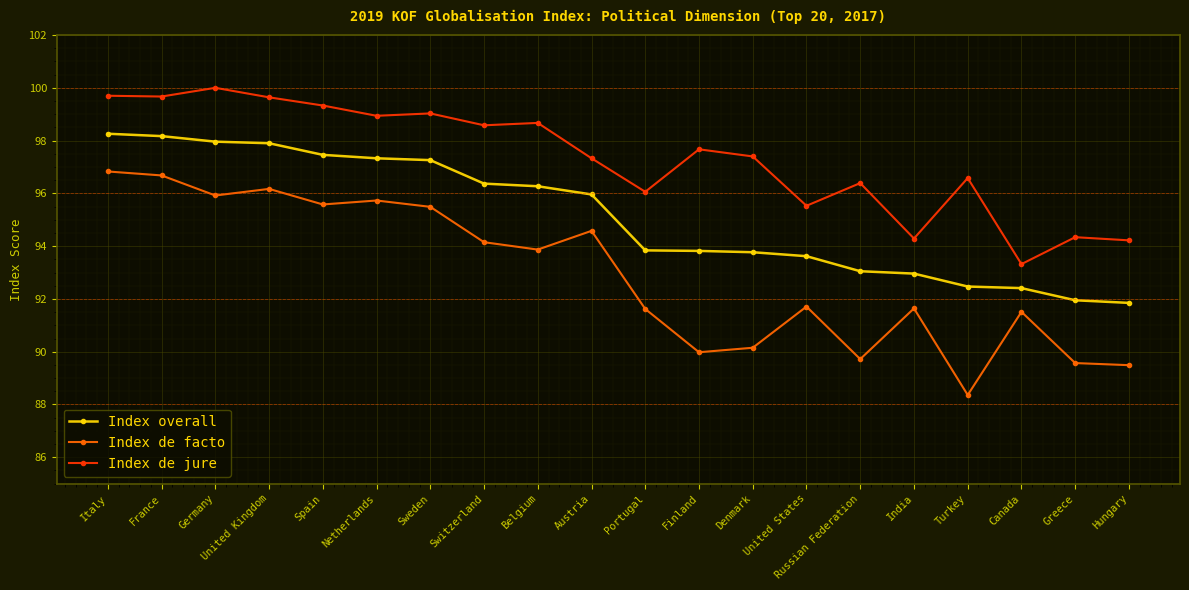

Between Russian Federation and Canada, which series saw the biggest shift?

Index de jure